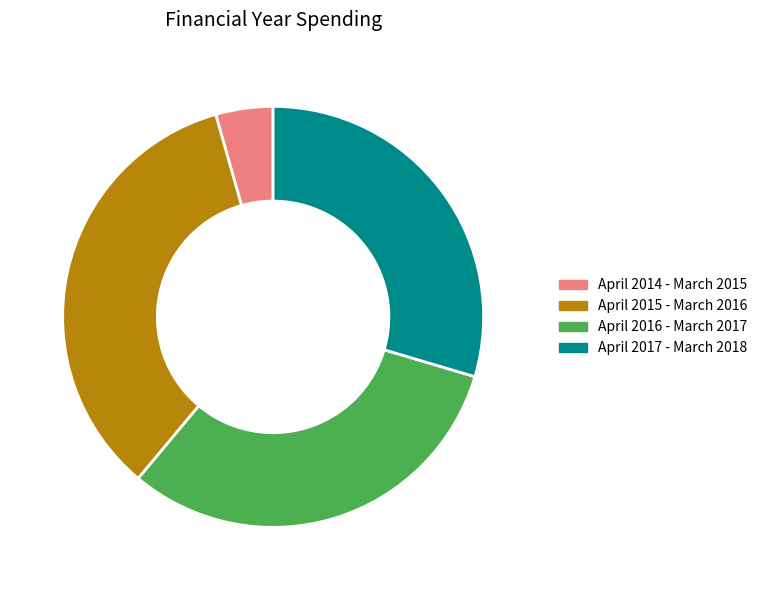

Does April 2014 - March 2015 represent more than half of the total?

No